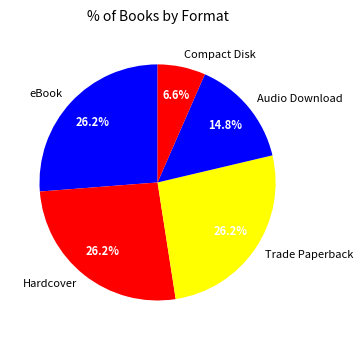

Does Hardcover account for over 50% of the chart?

No